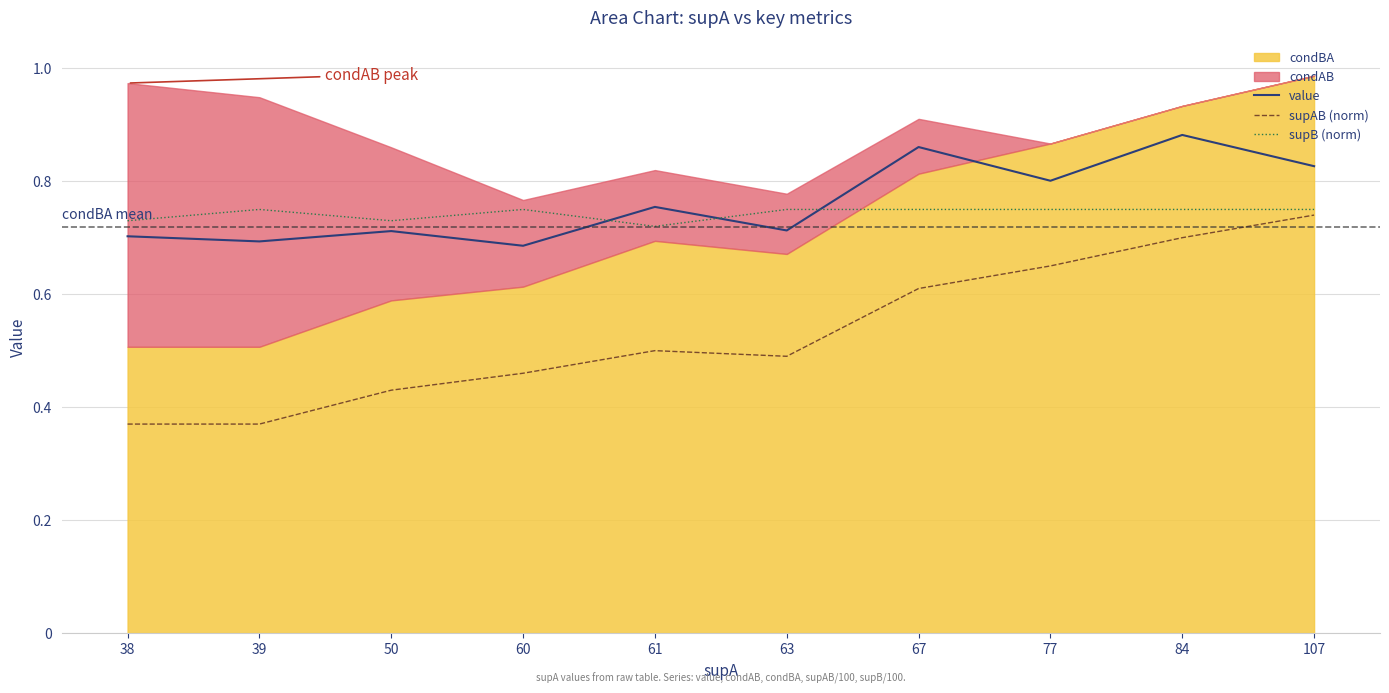

Which category has the highest value in the supAB (norm) series?

107